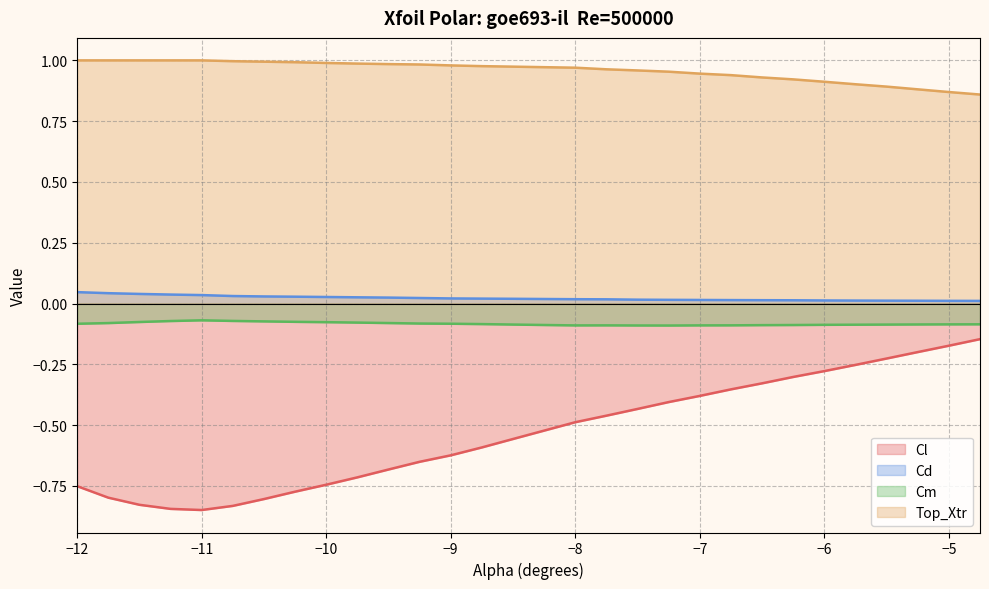

True or false: Top_Xtr and Cd cross at least once.

False